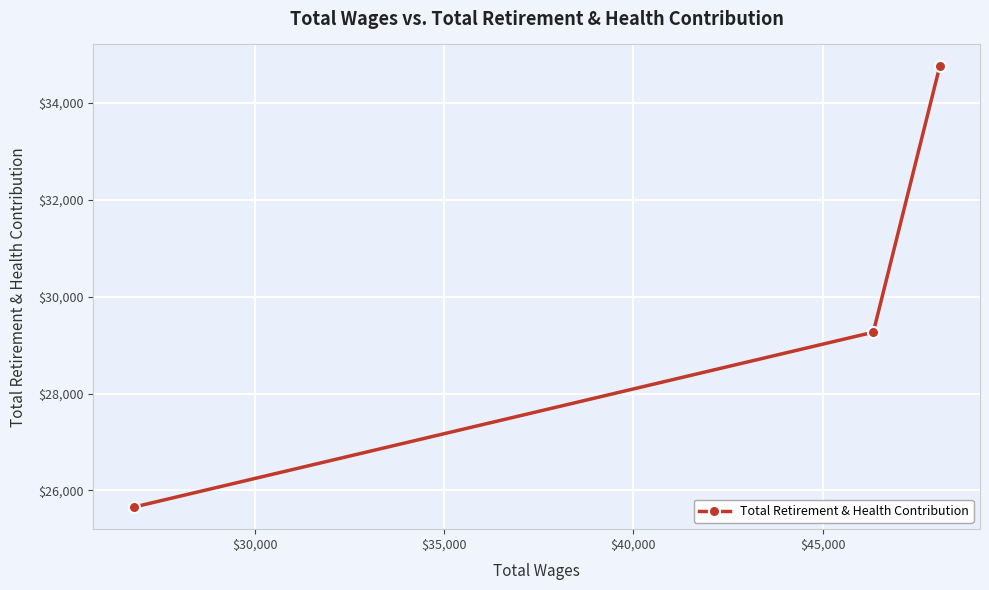

What is the maximum value shown in the chart?

34750